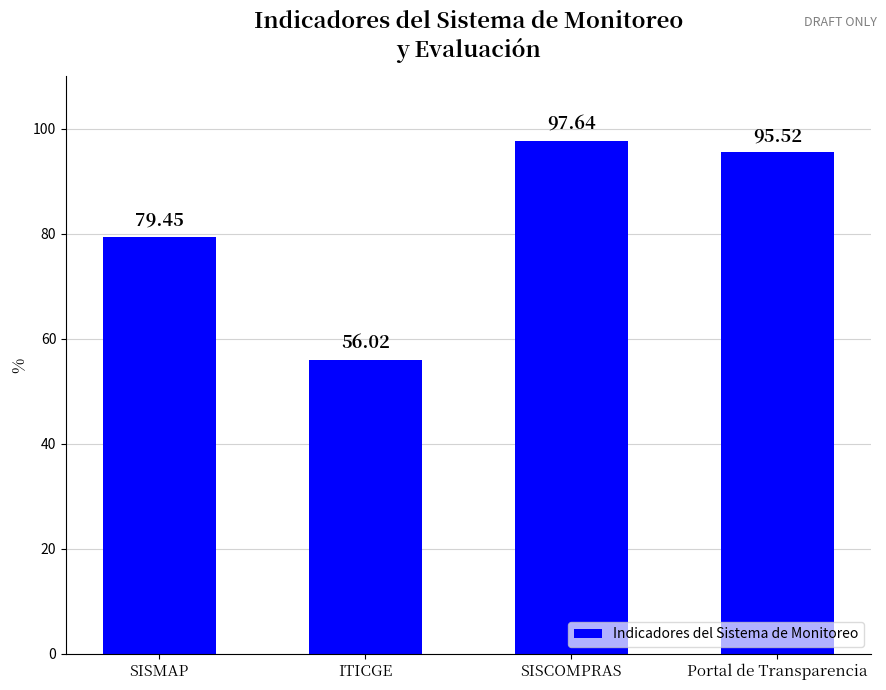

What is the change in value from SISCOMPRAS to Portal de Transparencia?

-2.1